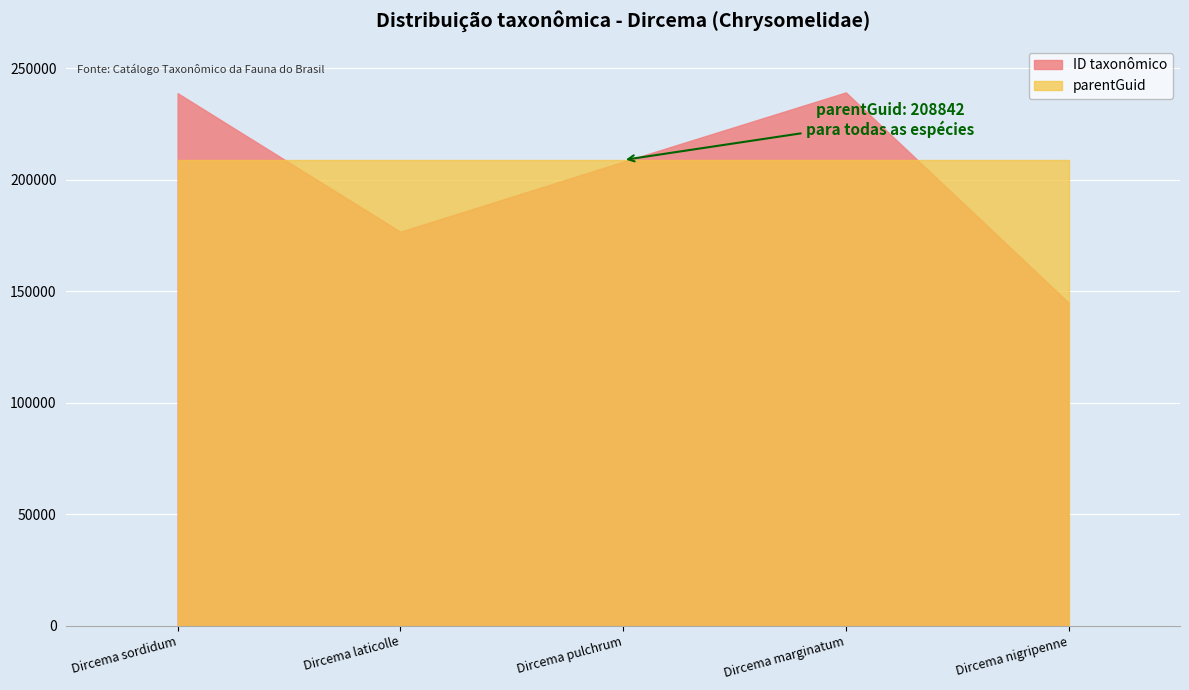

What is the sum of the parentGuid values at Dircema sordidum and Dircema marginatum?

417684